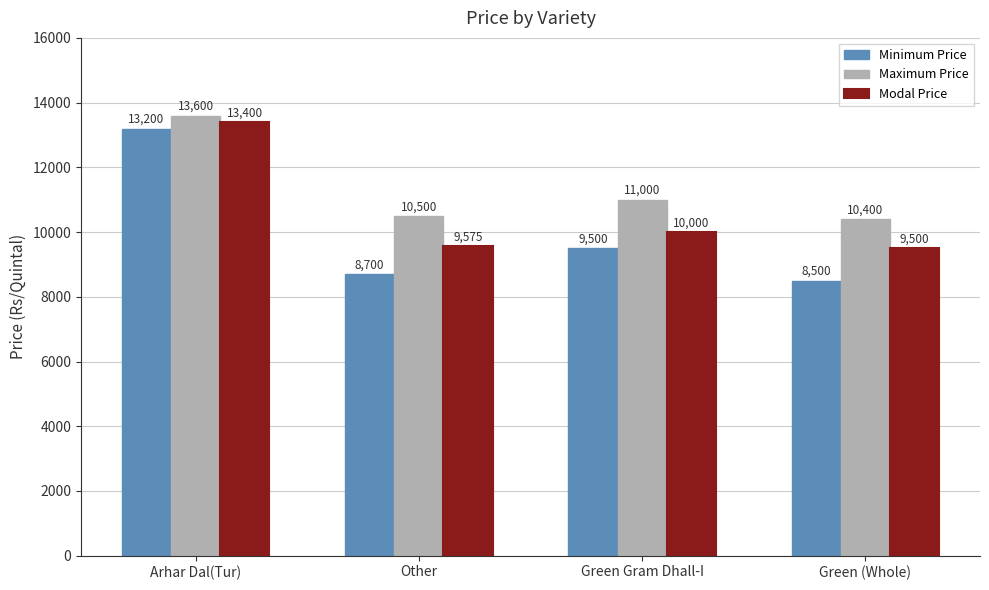

What is the sum of the Modal Price values at Arhar Dal(Tur) and Green (Whole)?

22900